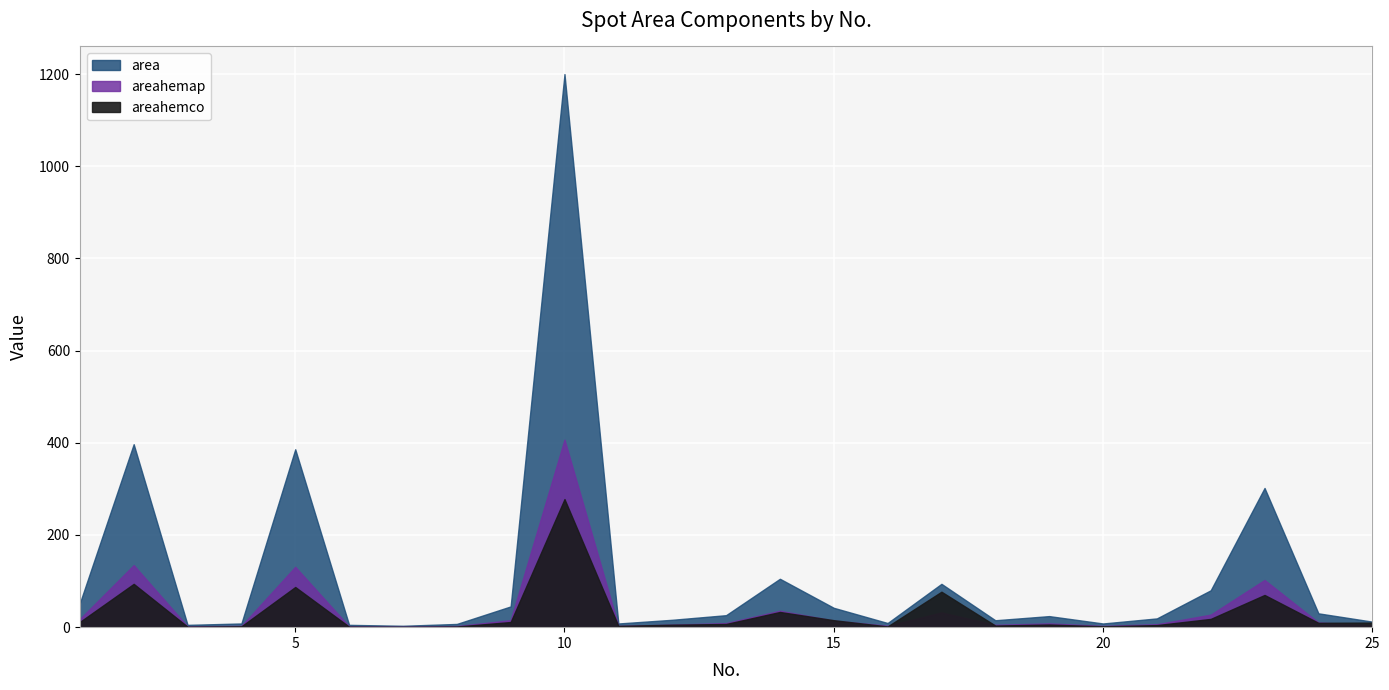

Which label corresponds to the largest value in the chart?

10